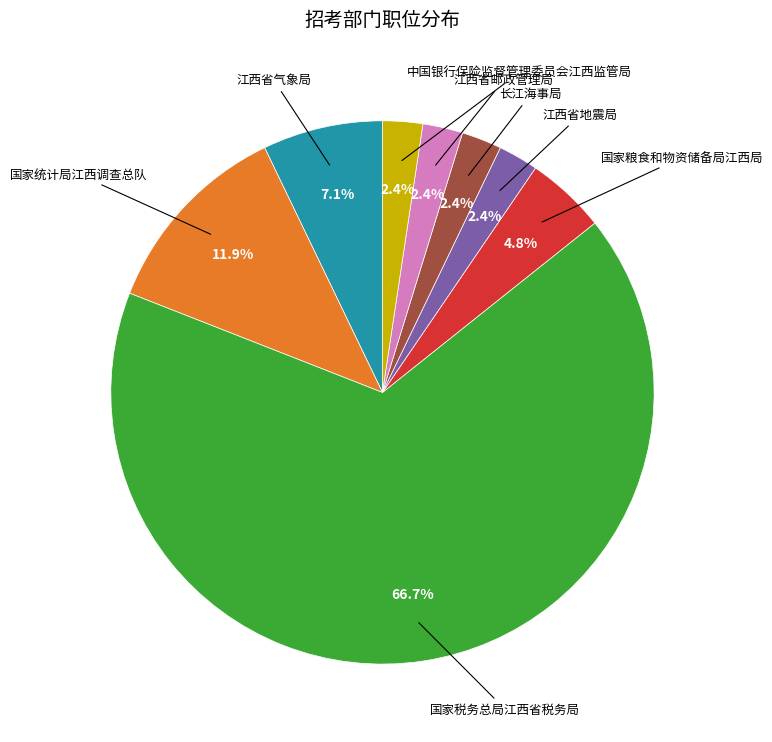

Is there a majority slice in this chart?

Yes